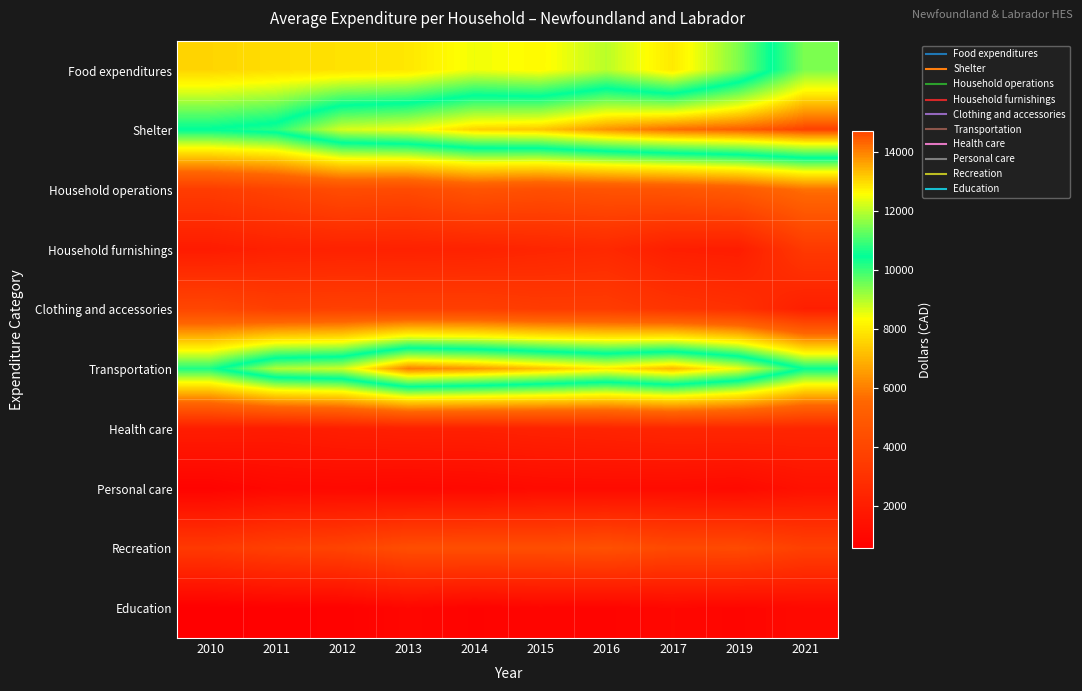

Rank the series at 2010 from highest to lowest value.

Shelter, Transportation, Food expenditures, Clothing and accessories, Household operations, Recreation, Health care, Household furnishings, Personal care, Education